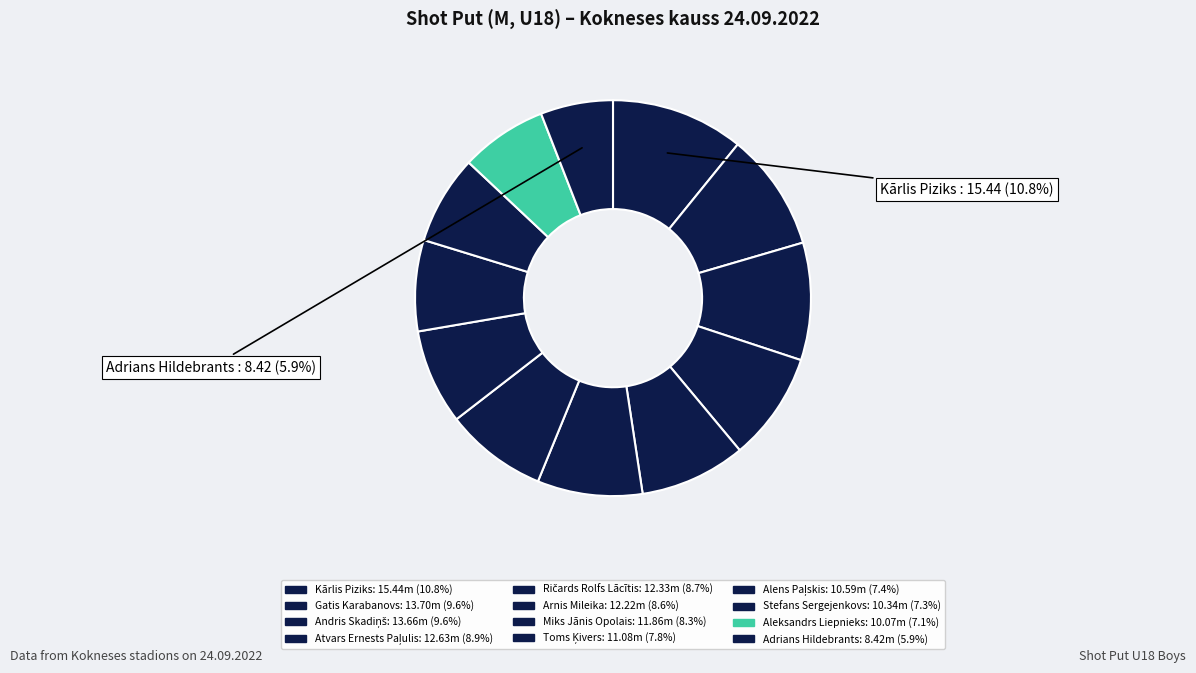

What is the change in value from Gatis Karabanovs to Ričards Rolfs Lācītis?

-1.4